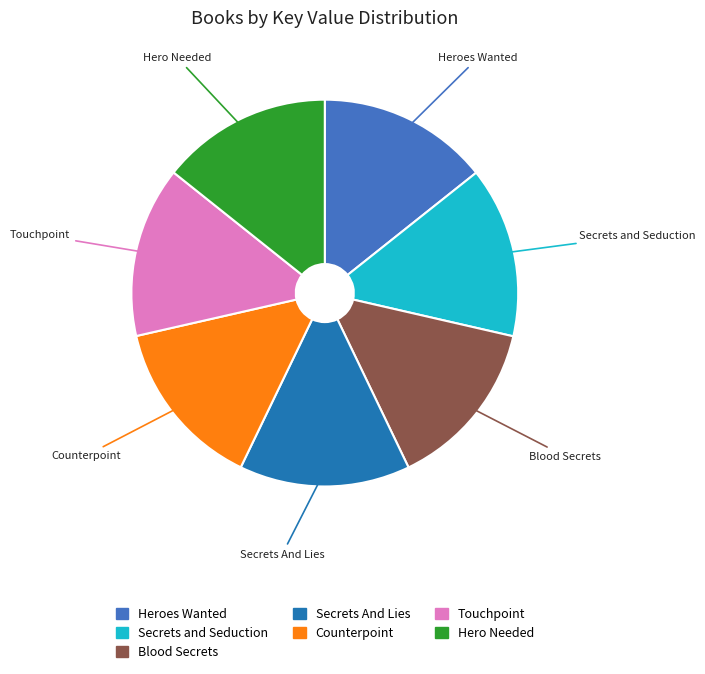

Is the sum of Secrets and Seduction and Heroes Wanted greater than half?

No